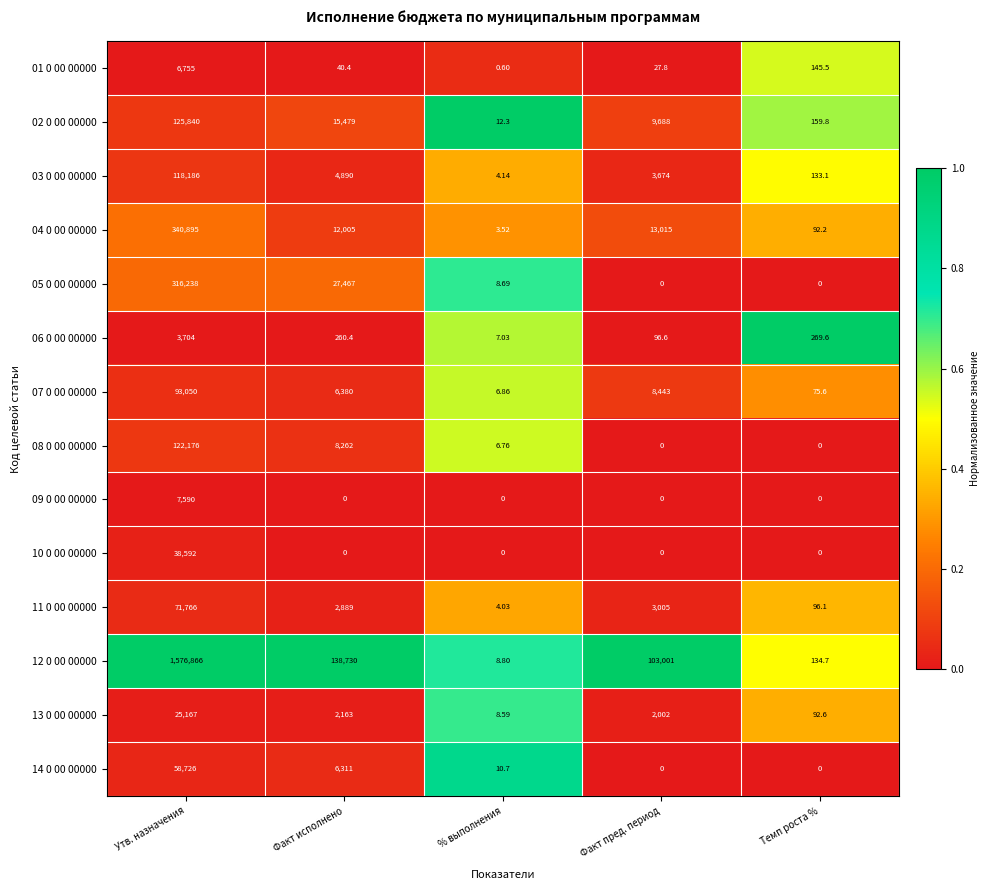

List the labels in order of 11 0 00 00000 value, largest first.

Утв. назначения, Факт пред. период, Факт исполнено, Темп роста %, % выполнения